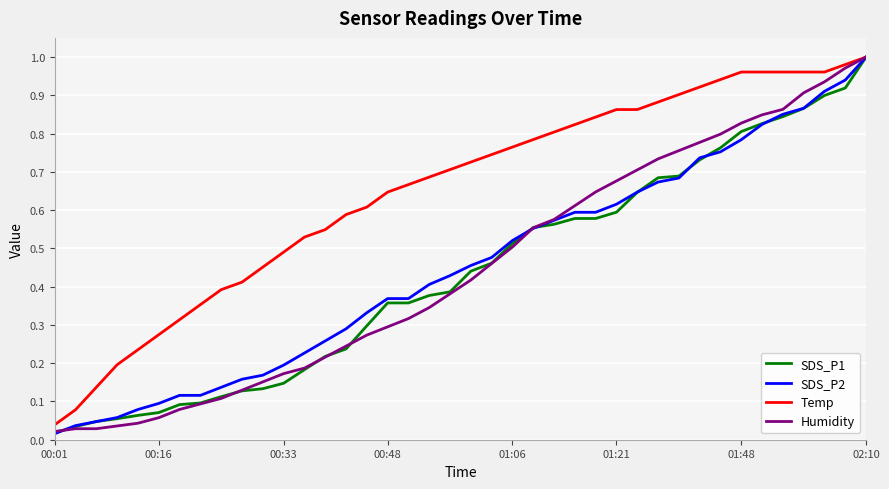

Which series has the largest total across all categories?

Temp